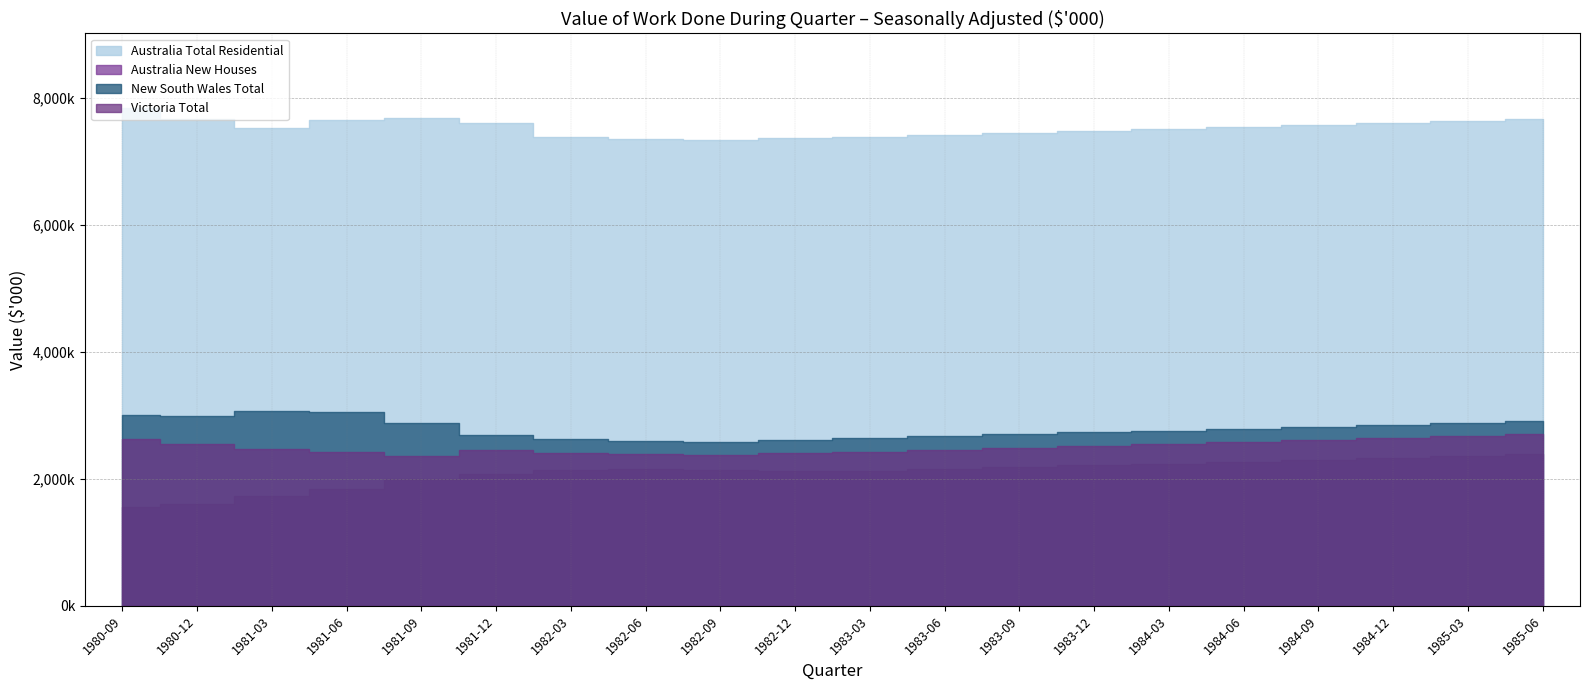

How many lines are shown in the chart?

4